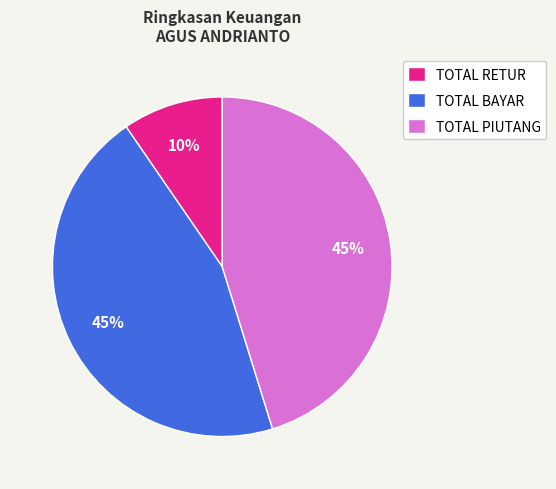

Which has a higher value, TOTAL RETUR or TOTAL BAYAR?

TOTAL BAYAR